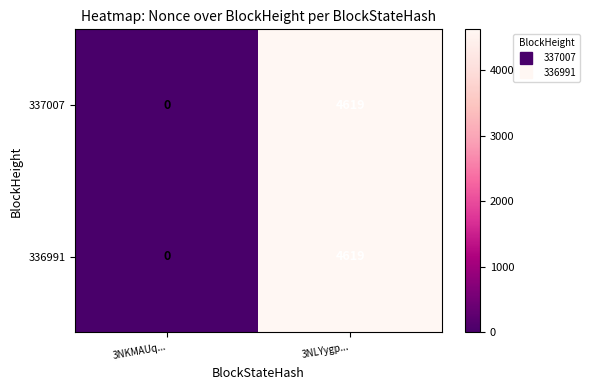

How many values in the 336991 series are below 4619?

1